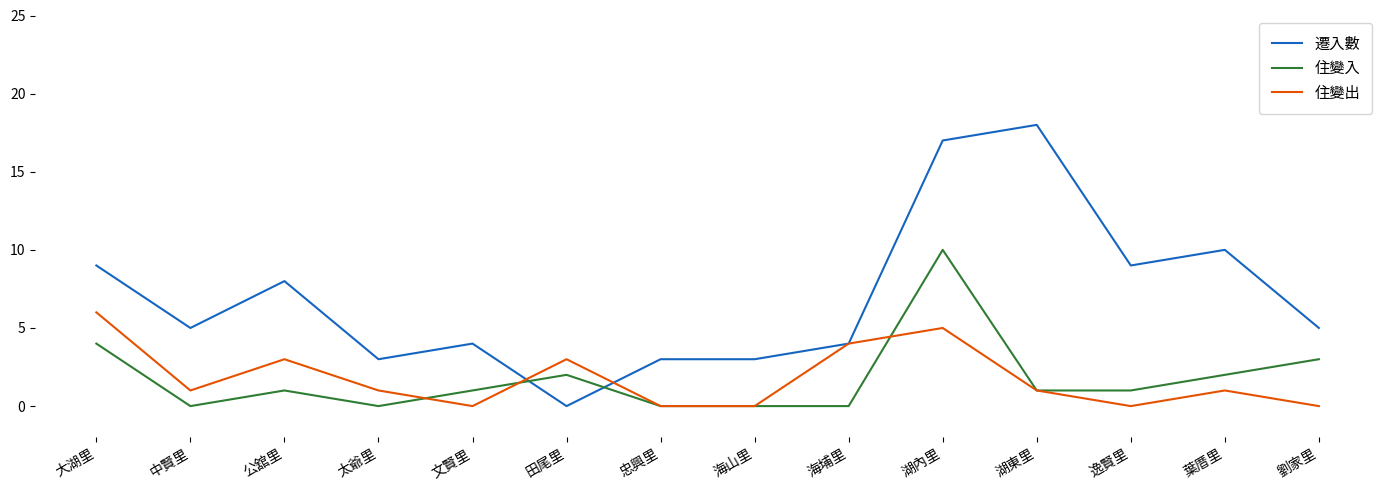

Which series has the largest total across all categories?

遷入數